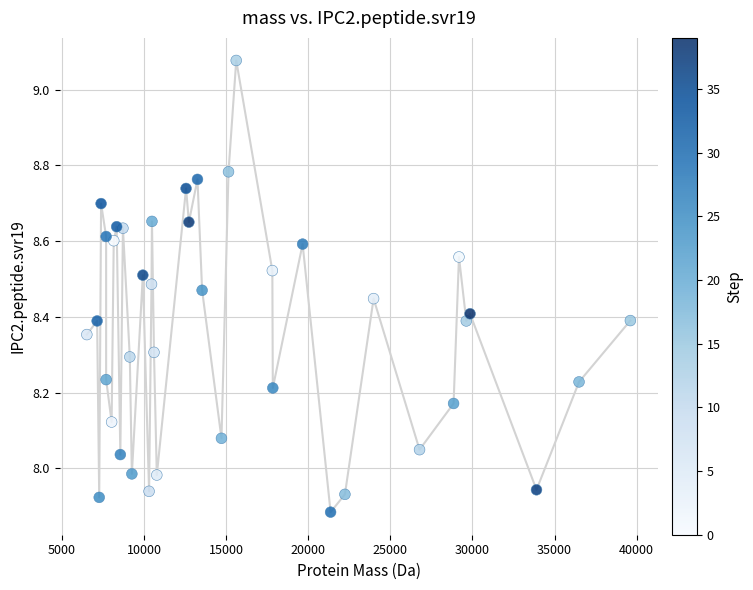

What is the range of Y values (max minus min)?

1.2